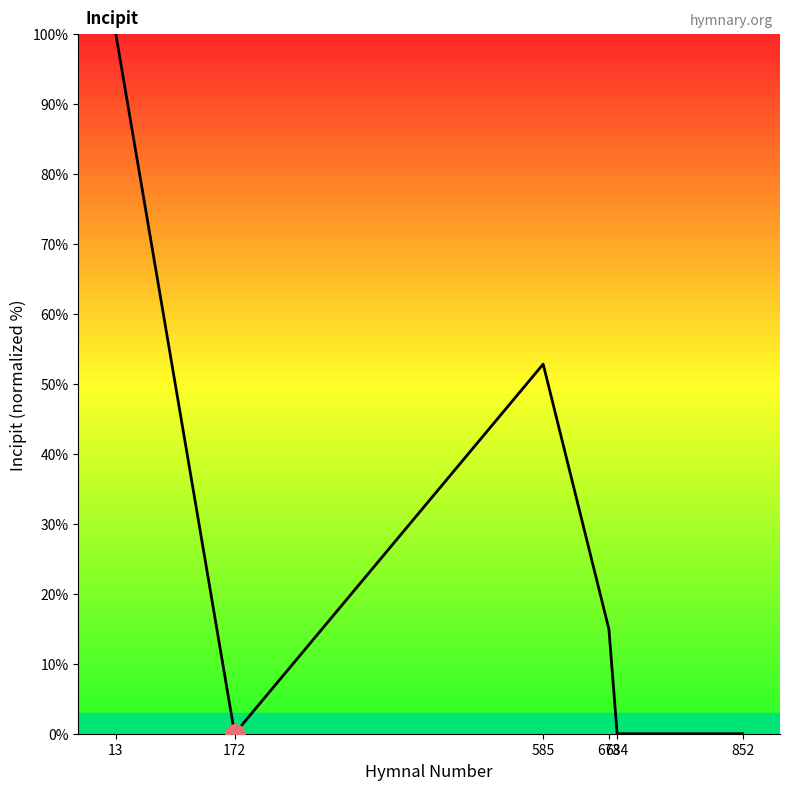

True or false: there are more than 0 points higher than both neighbors.

True